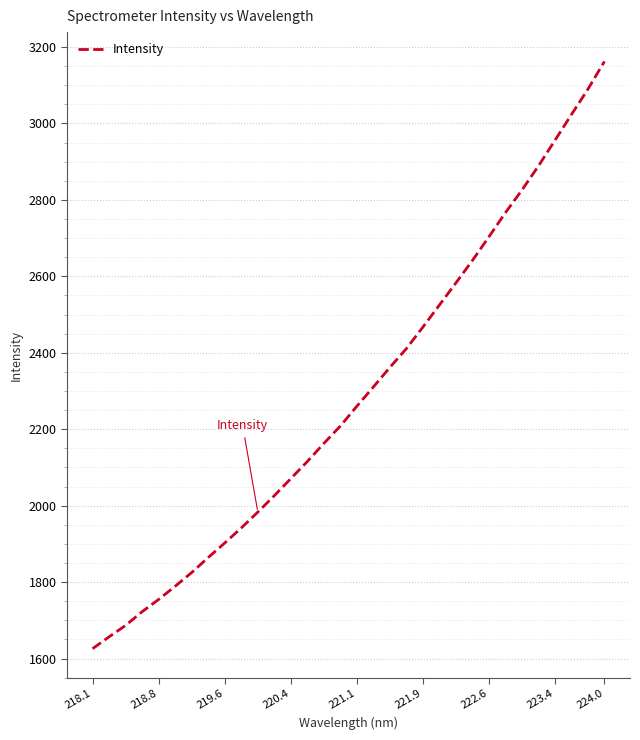

How many lines are shown in the chart?

1